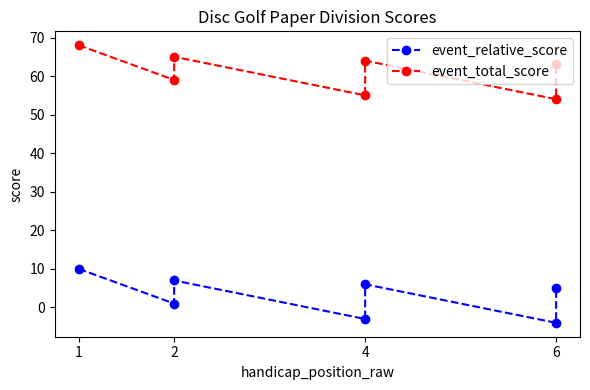

Which label corresponds to the largest value in the chart?

1